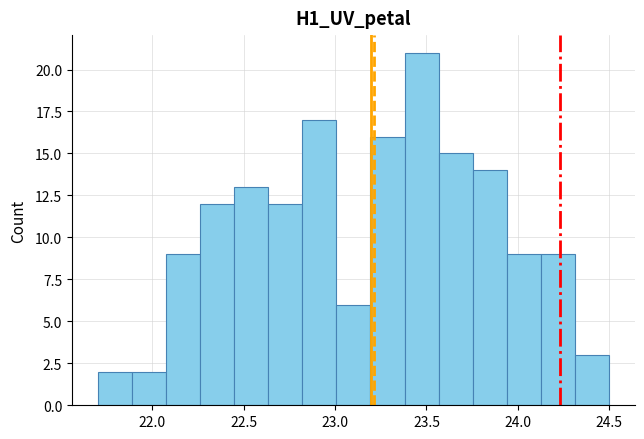

Read against the x-axis, roughly where is the centre of the tallest bar?

23.45